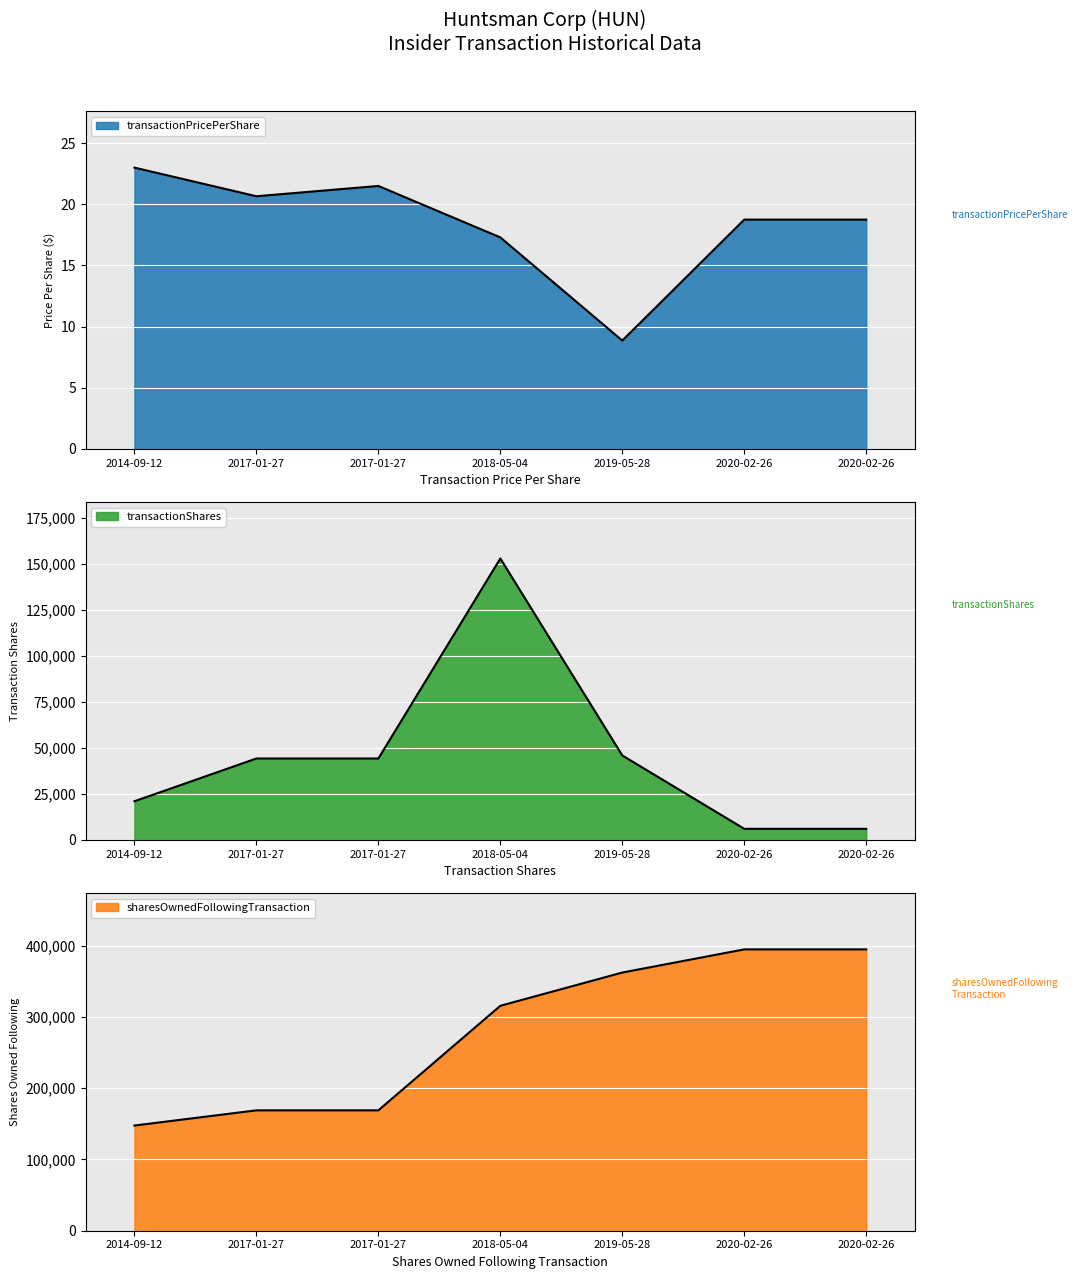

List the series in order of their peak value, highest first.

sharesOwnedFollowingTransaction, transactionShares, transactionPricePerShare